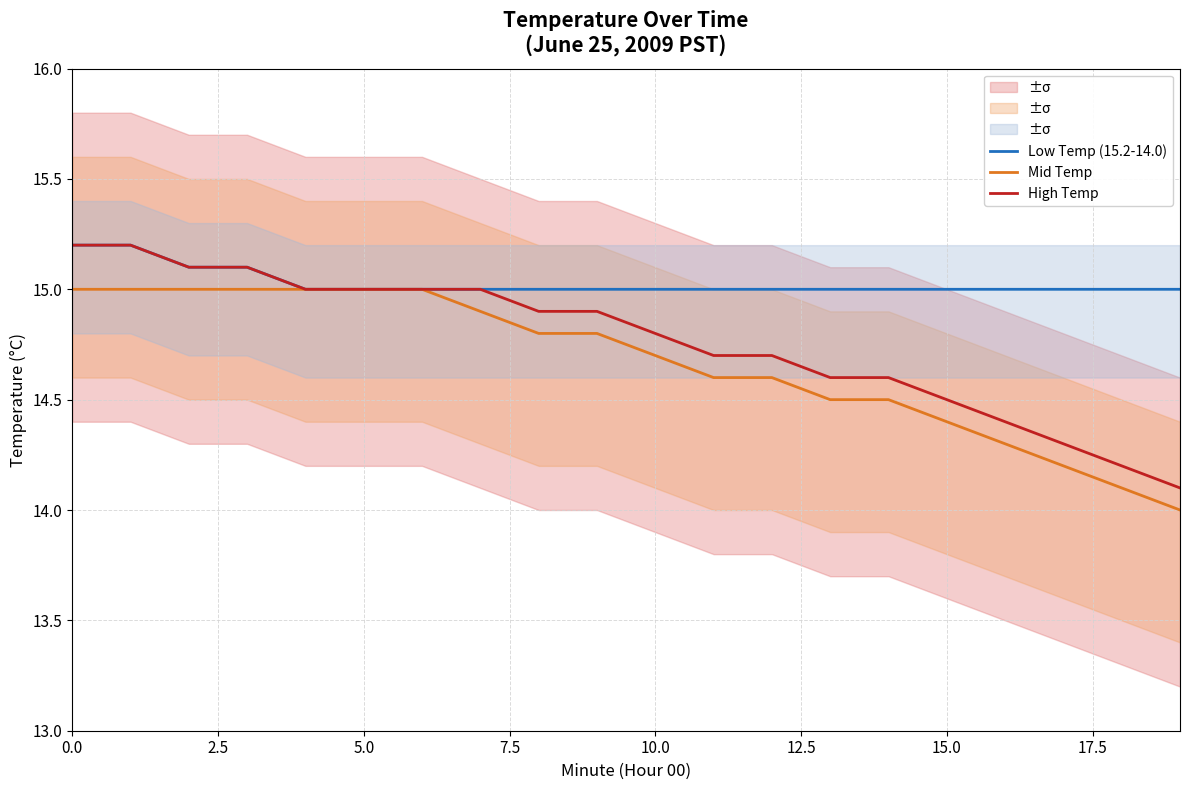

What is the greatest value displayed?

15.2